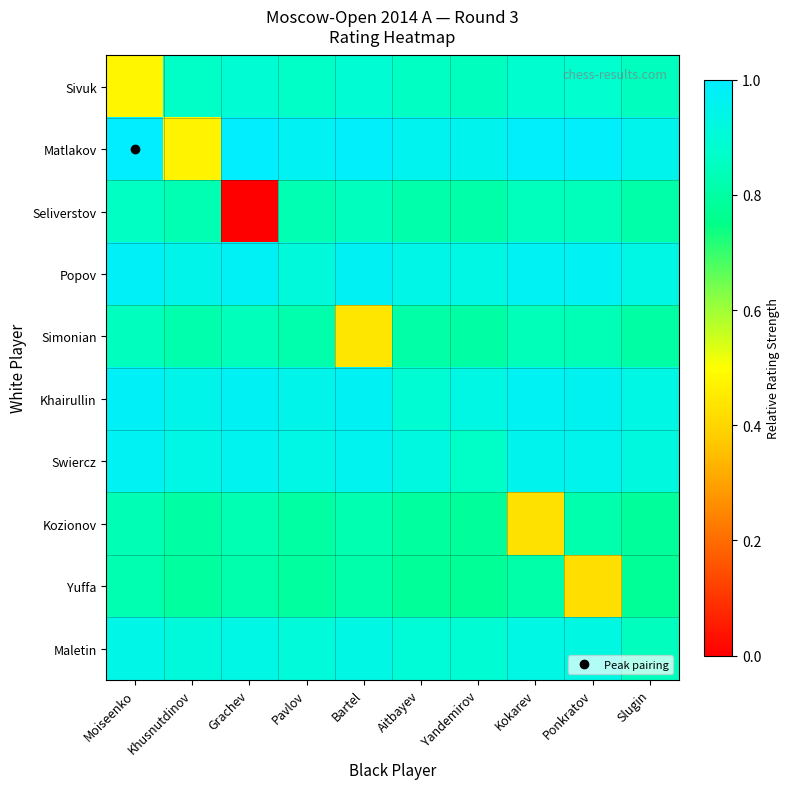

Between Grachev and Aitbayev, which series saw the biggest shift?

Seliverstov